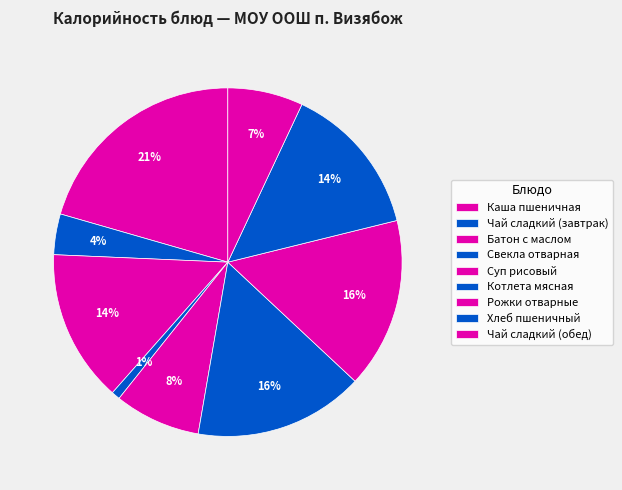

Is there a majority slice in this chart?

No